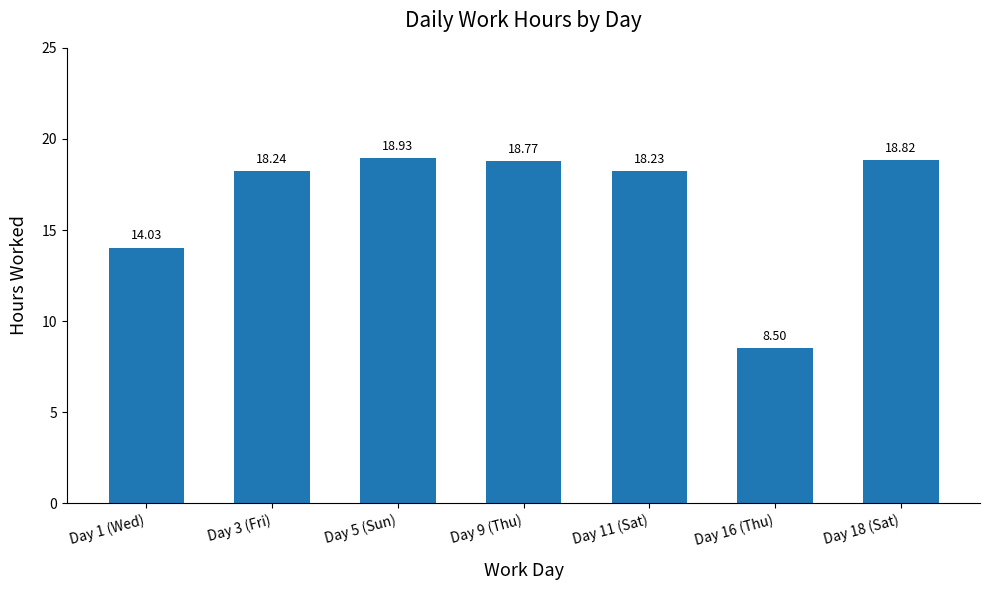

What is the greatest value displayed?

18.9